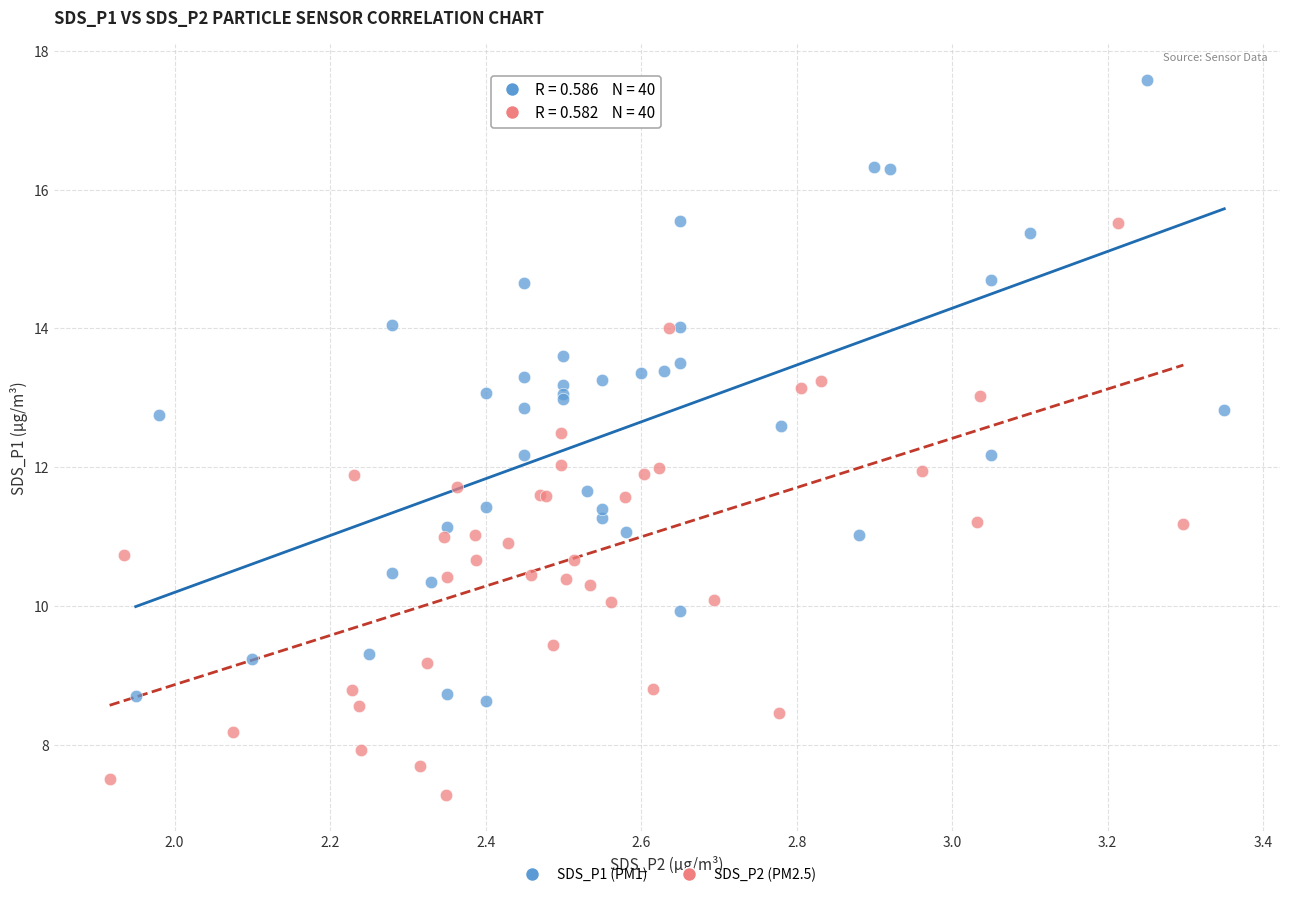

Which series contains the highest Y value?

SDS_P1 (PM1)